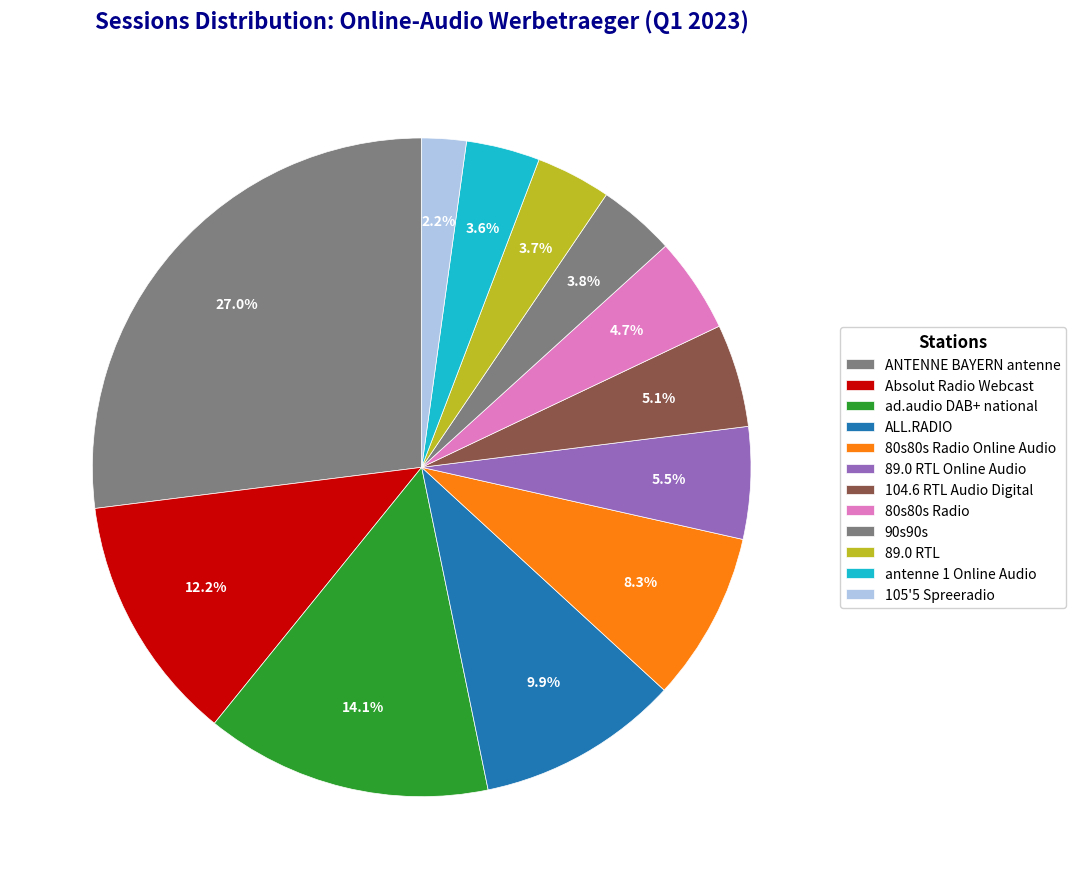

The 90s90s slice represents 4% of the pie. True or false?

True